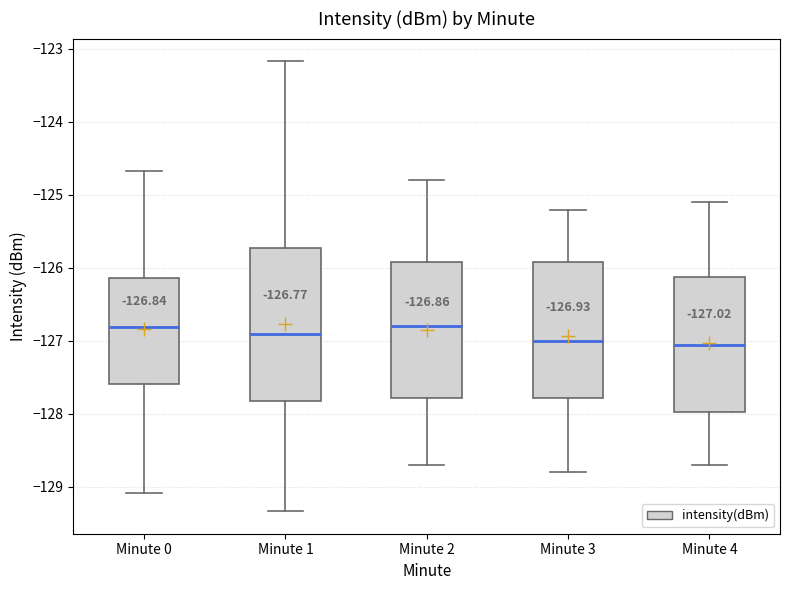

Which box is the tallest, from its lower edge to its upper edge?

Minute 1